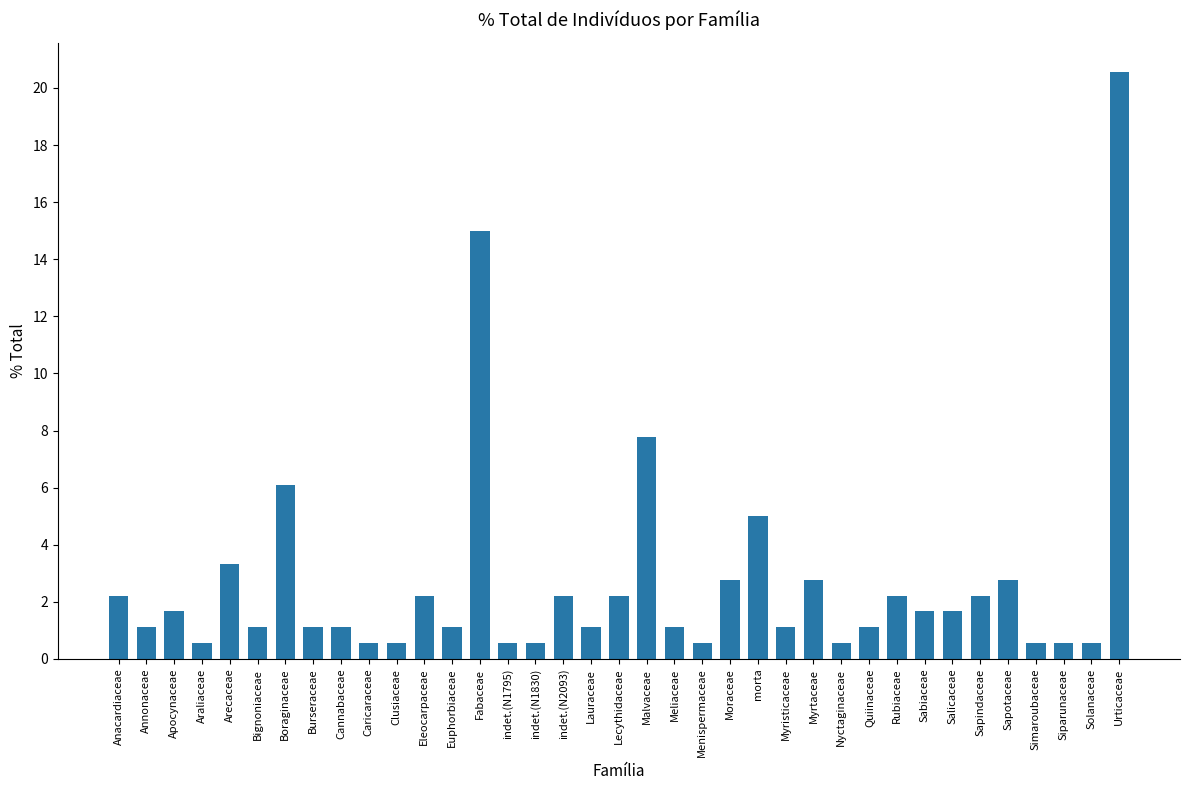

What is the label of the 9th bar from the right?

Rubiaceae